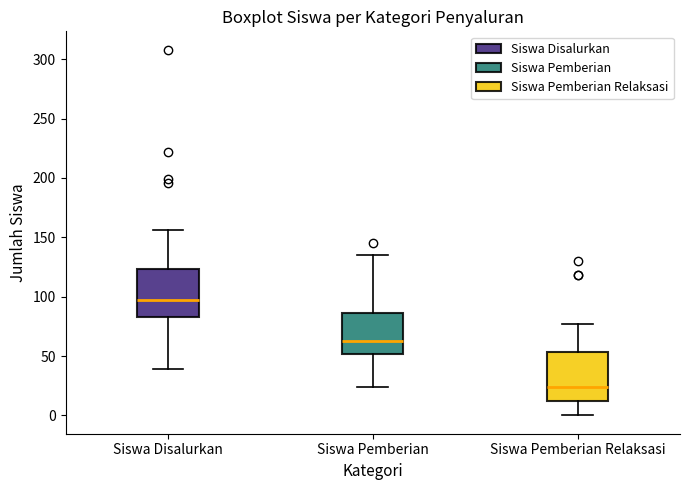

Reading left to right, transcribe this box plot: for each box, give where its median line is, the range the box spans, and where its two whiskers end, as read against the y-axis. The values are not printed on the chart, so give them approximately, as read against the axis.

Siswa Disalurkan: median 95, box 85 to 125, whiskers 40 to 155
Siswa Pemberian: median 65, box 50 to 85, whiskers 25 to 135
Siswa Pemberian Relaksasi: median 25, box 10 to 55, whiskers 0 to 75